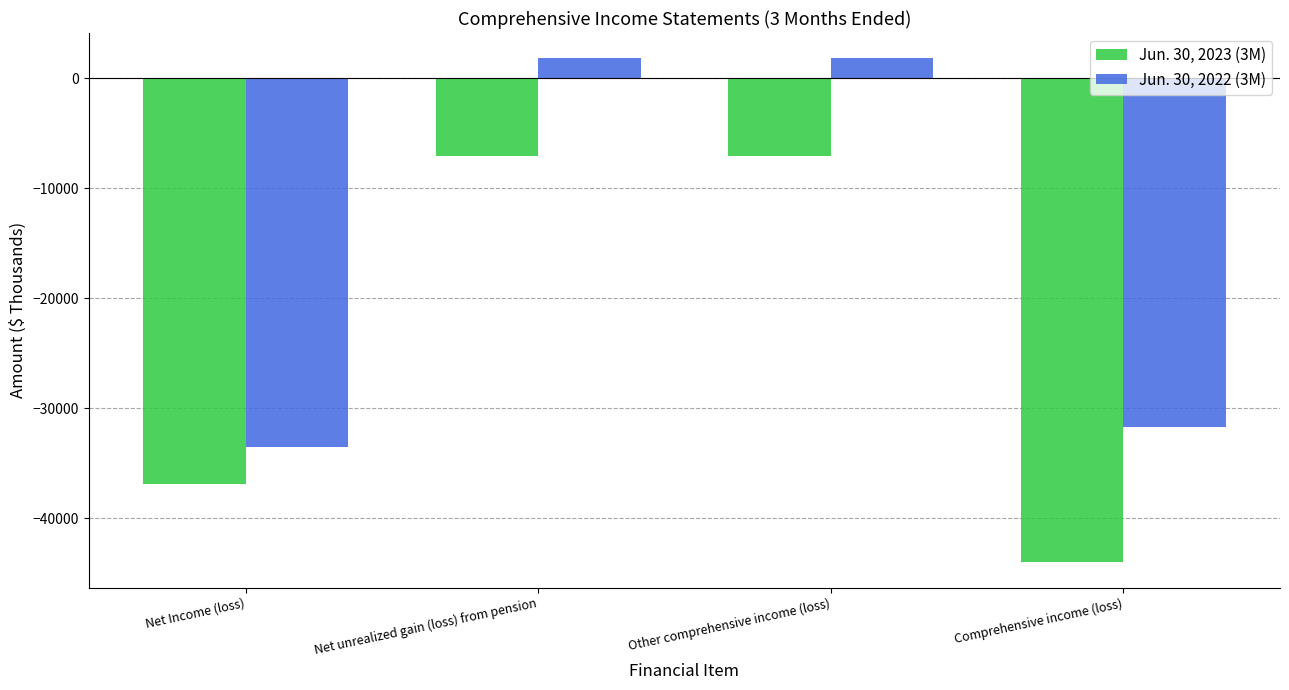

Between Net unrealized gain (loss) from pension and Comprehensive income (loss), which series saw the biggest shift?

Jun. 30, 2023 (3M)